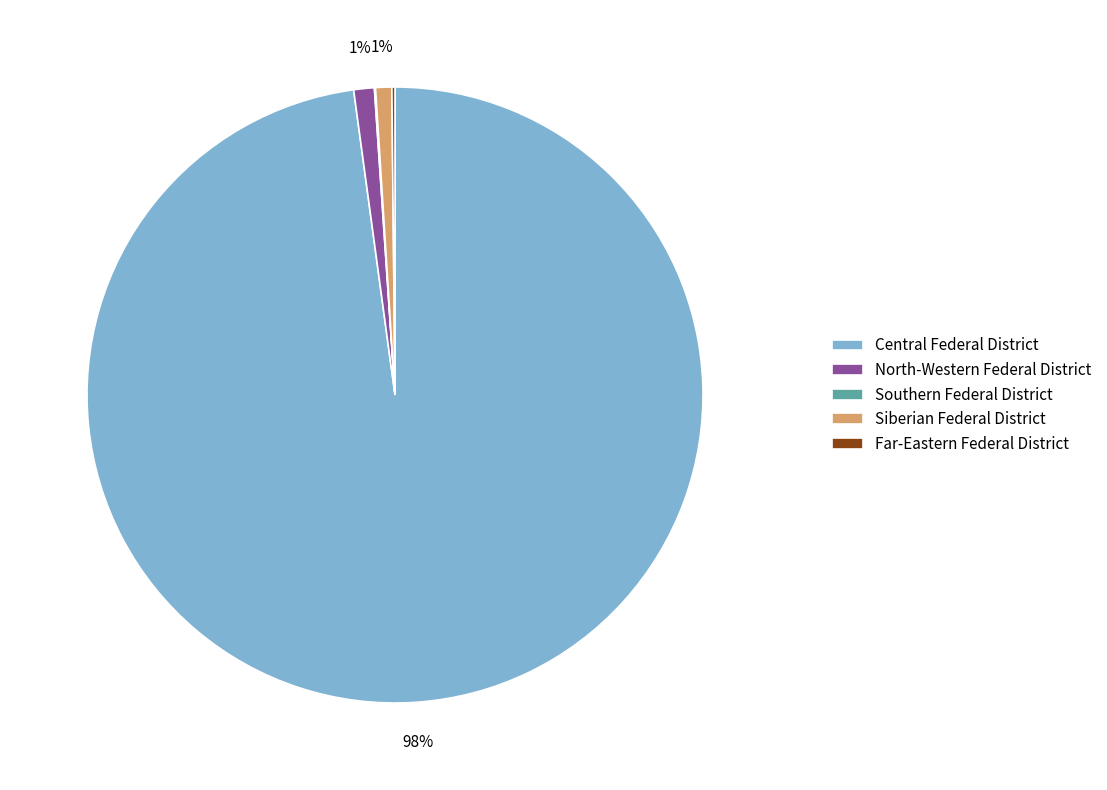

To the nearest percent, what is the difference between the largest and smallest slice percentages?

98%